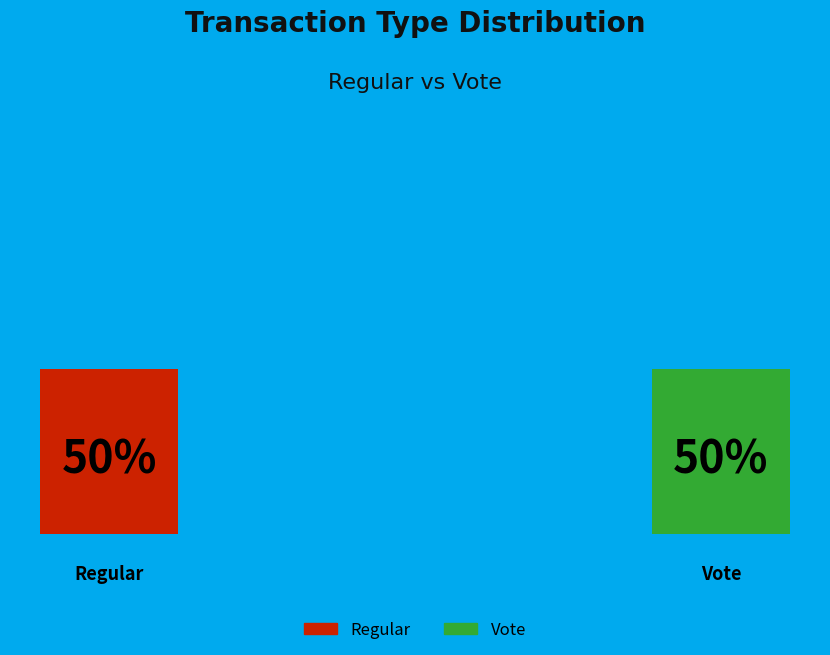

What portion of the pie excludes Vote?

50.0%